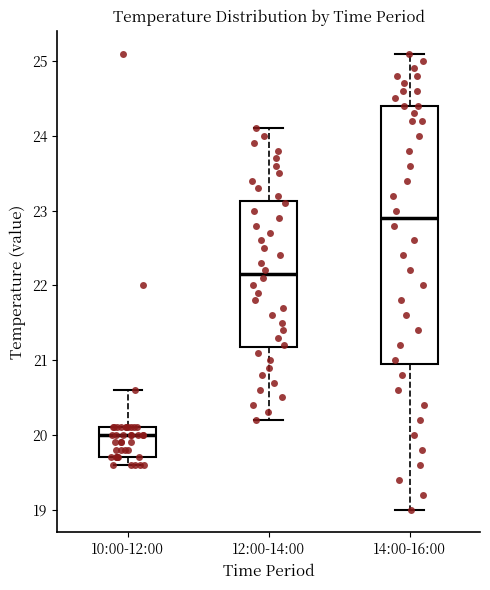

Comparing the boxes themselves (not the whiskers), which one is the tallest?

14:00-16:00